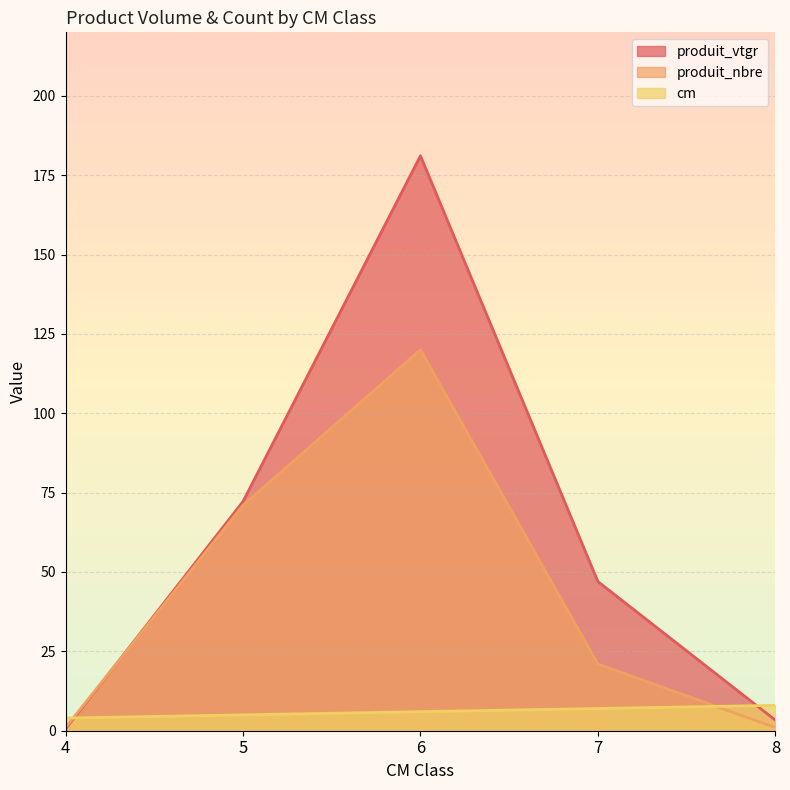

At how many categories does at least one series exceed 15?

3